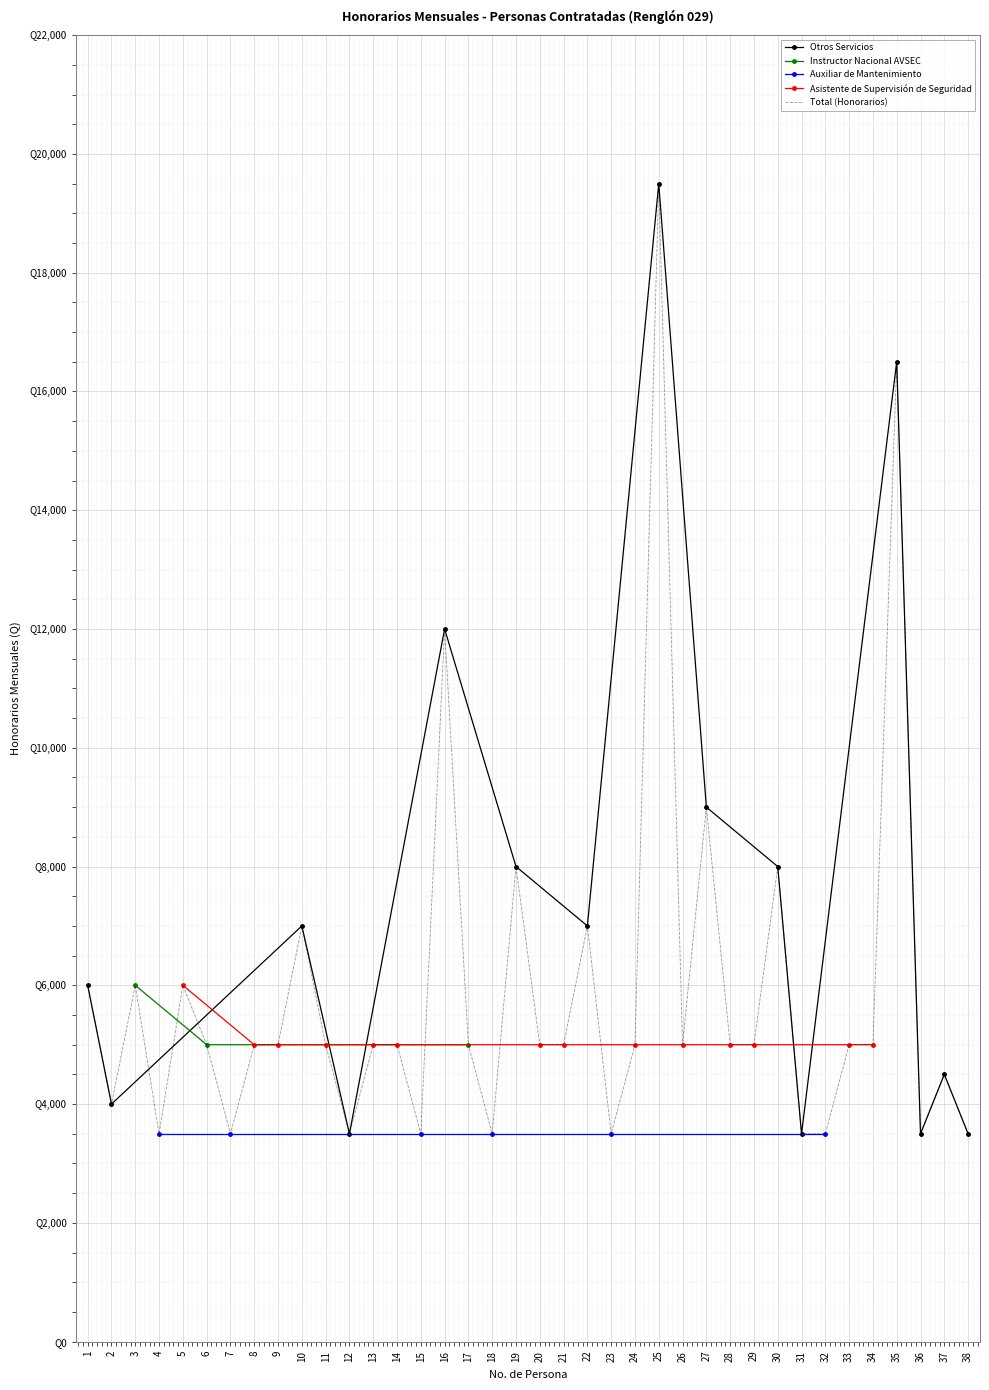

At which category does the data reach its first local peak?

3